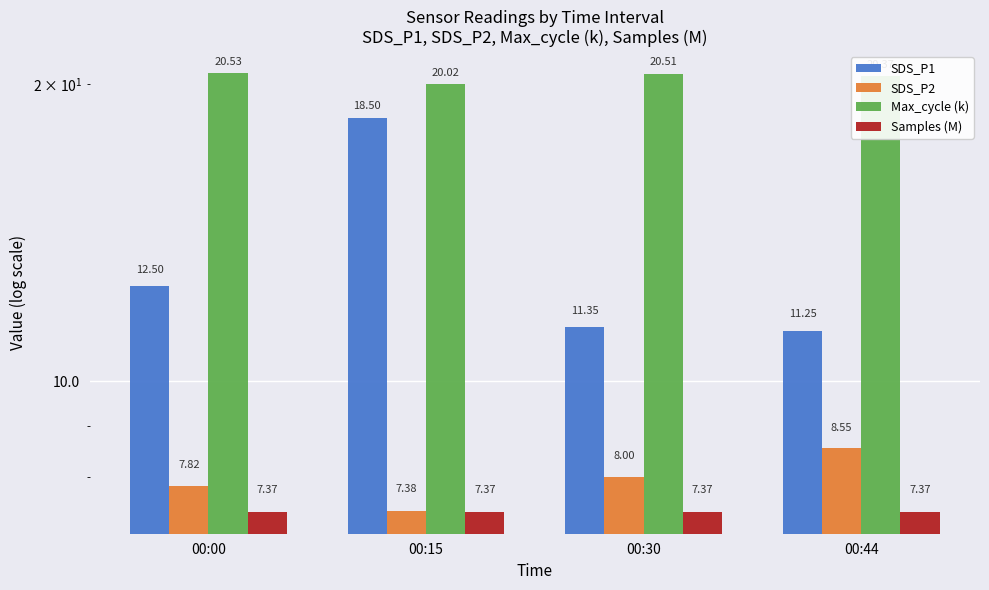

Which series has the widest spread of values?

SDS_P1